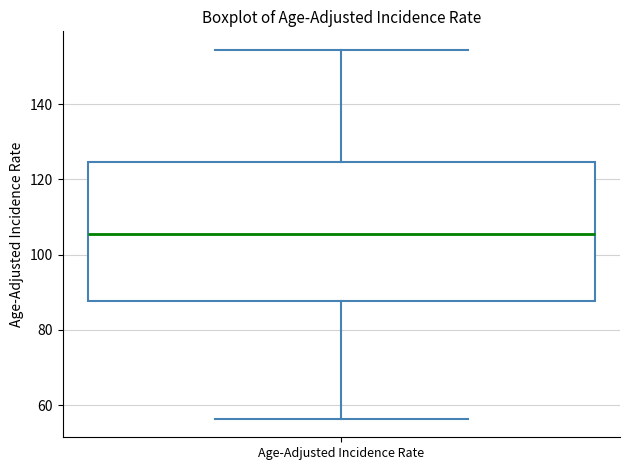

Where is the upper edge of the box for Age-Adjusted Incidence Rate on the y-axis? The values are not printed on the chart, so give them approximately, as read against the axis.

124